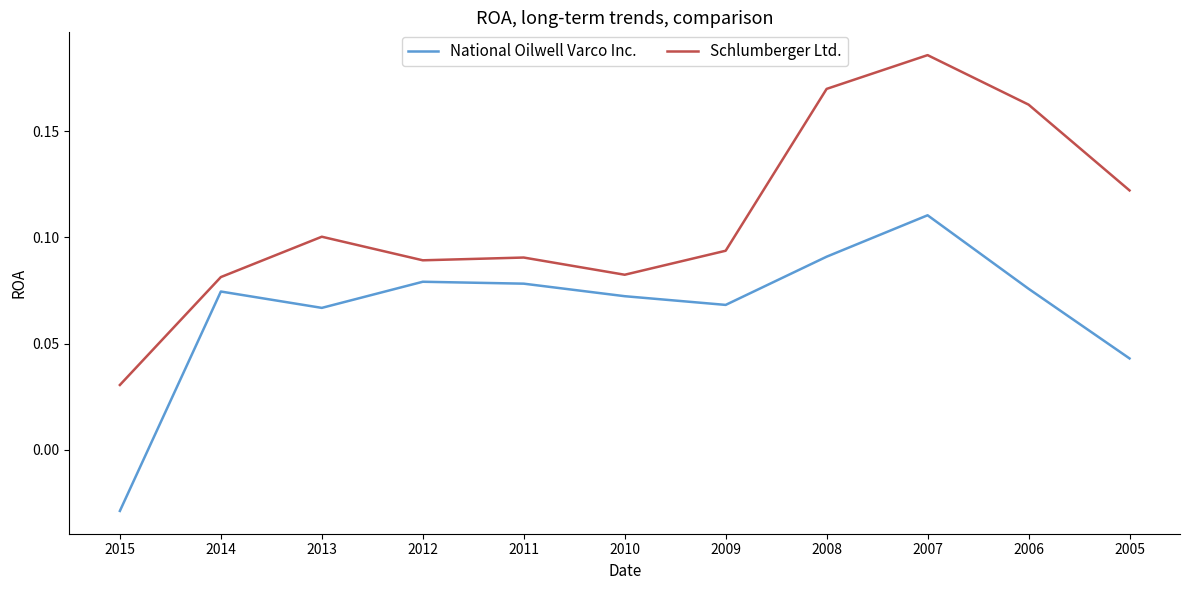

How many values in National Oilwell Varco Inc. are below zero?

1